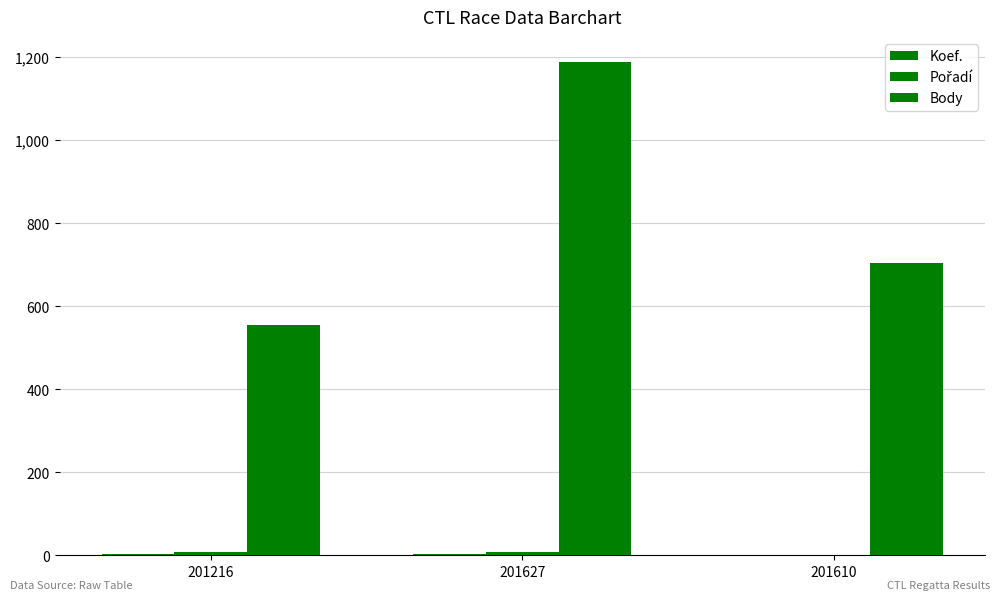

Reading right to left, transcribe all the data shown in this chart.

Koef.: 201610=1	201627=4	201216=2
Pořadí: 201610=1	201627=7	201216=8
Body: 201610=703	201627=1189	201216=554